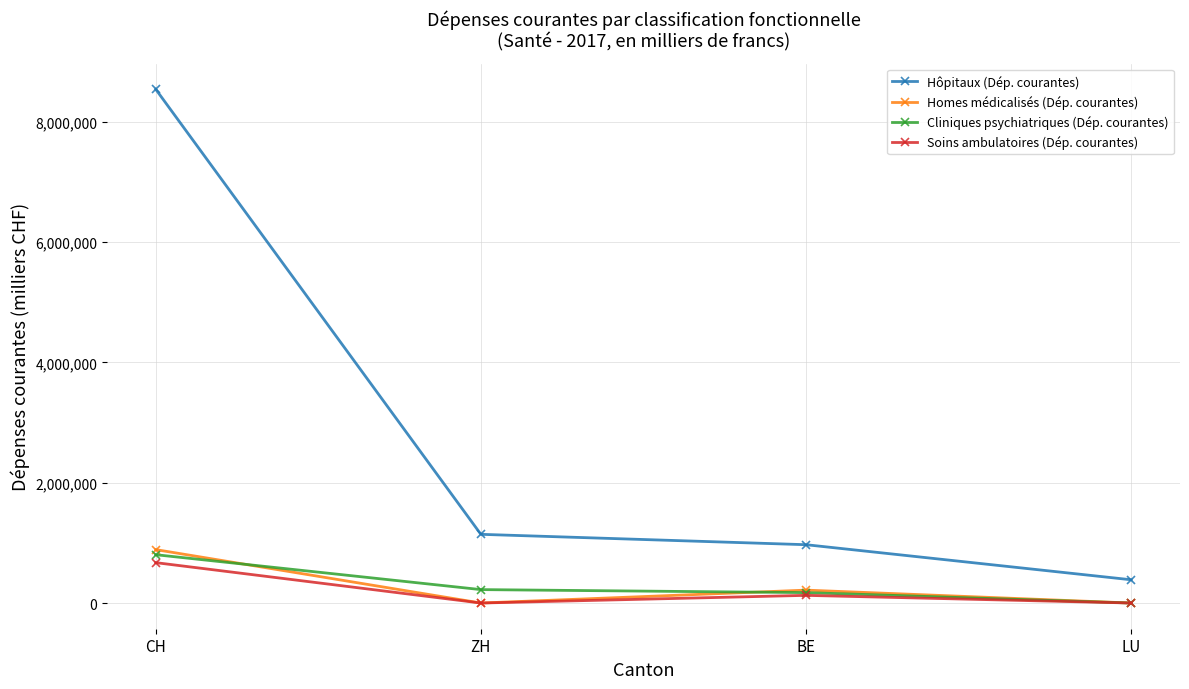

What is the maximum value shown in the chart?

8541753.8